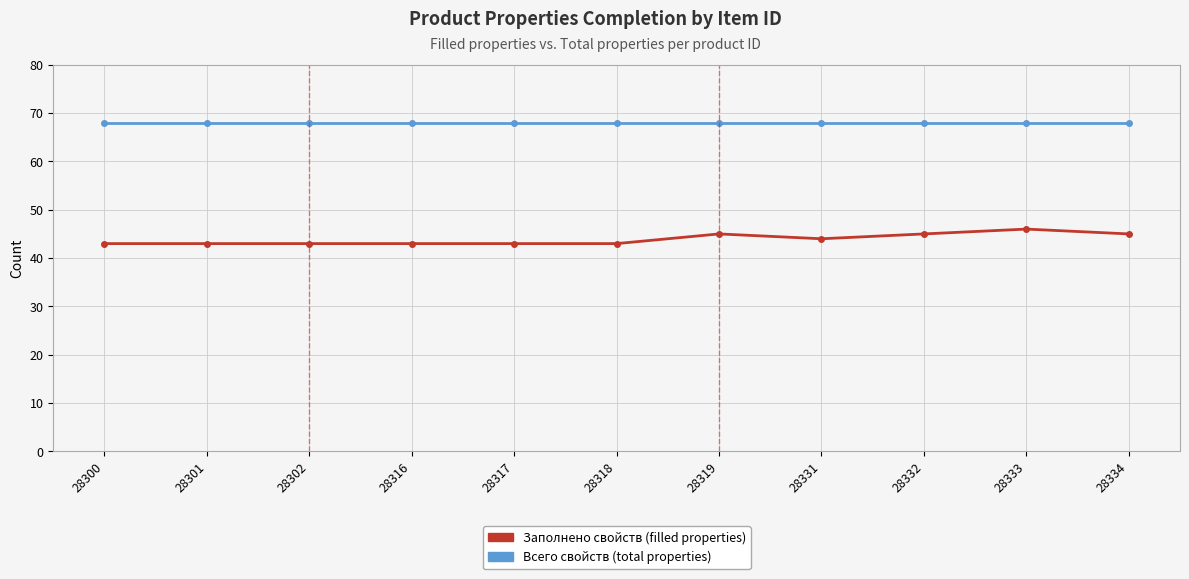

What is the spread (max minus min) of values at 28333?

22